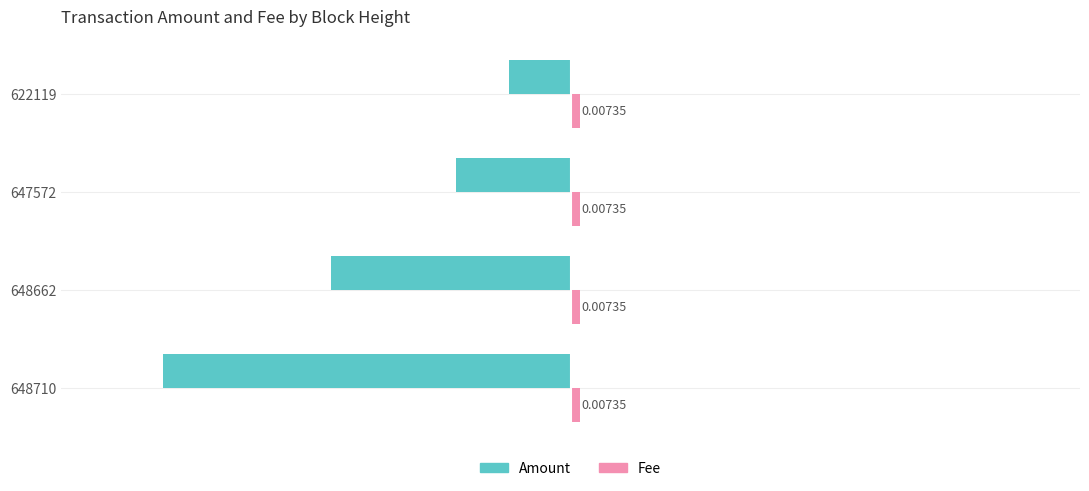

At how many categories does at least one series exceed 0?

4